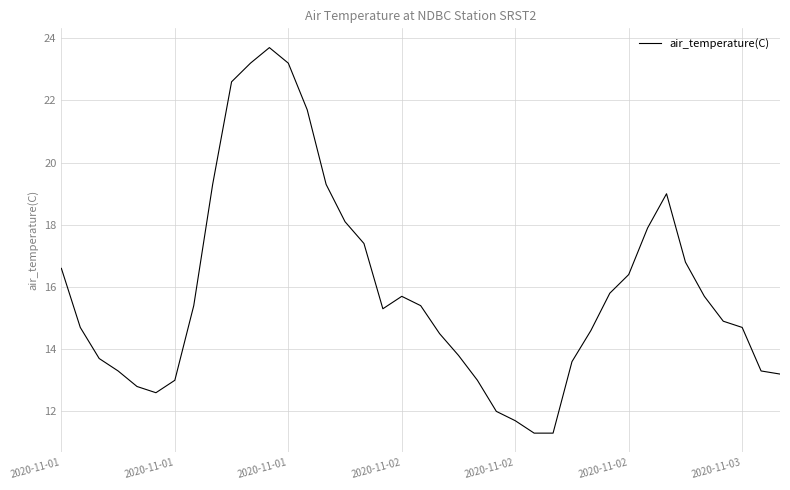

Does the chart display data point markers on the line(s)?

No